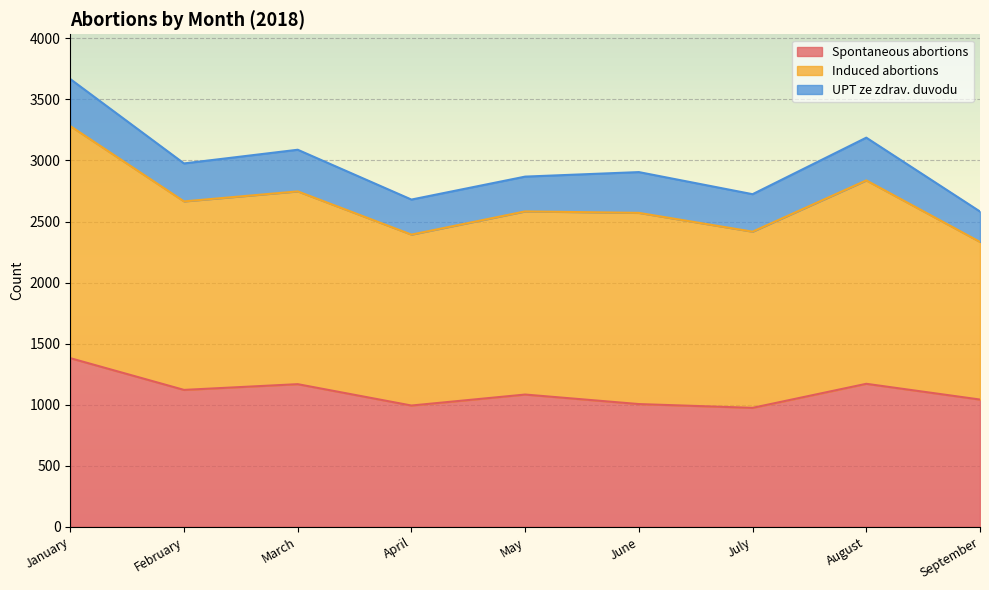

Which category has the highest value in the Spontaneous abortions series?

January